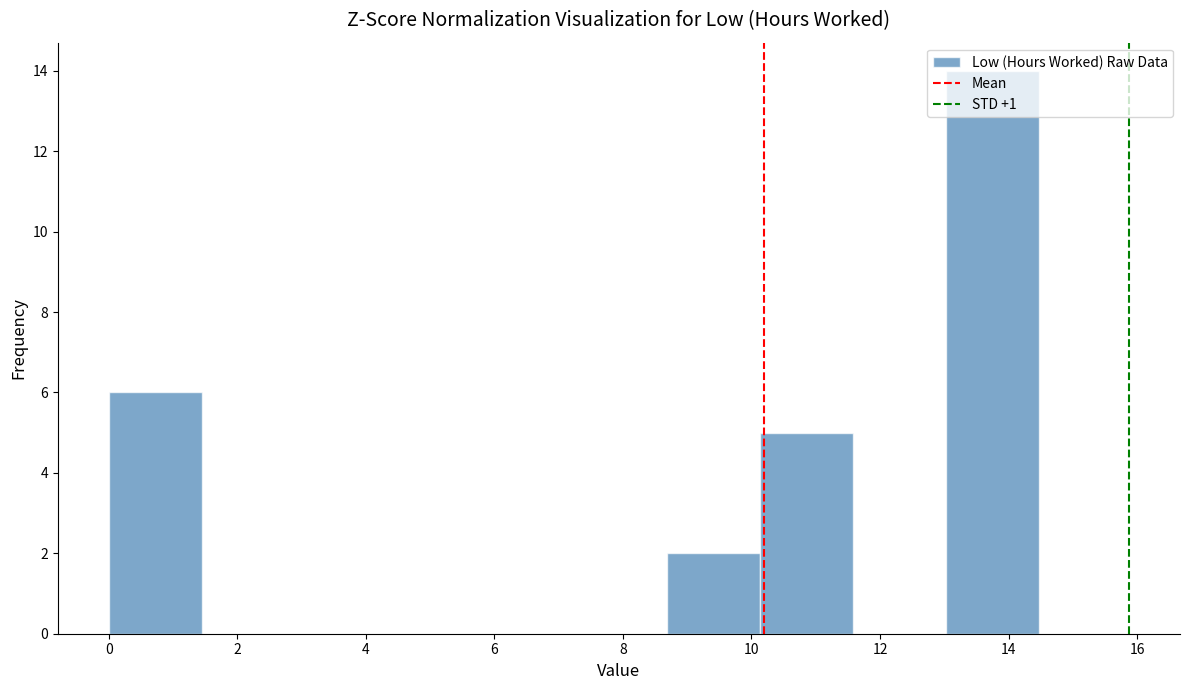

Over which range of the x-axis is the bar tallest?

13.0 to 14.4